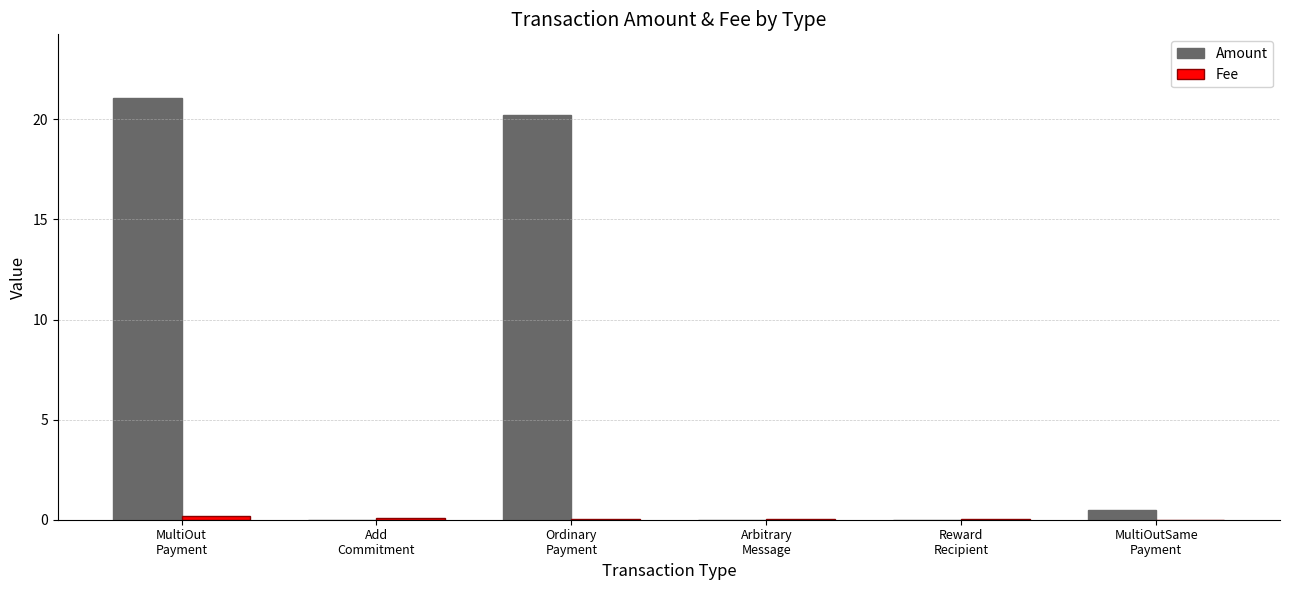

Which series has the largest range (max minus min)?

Amount